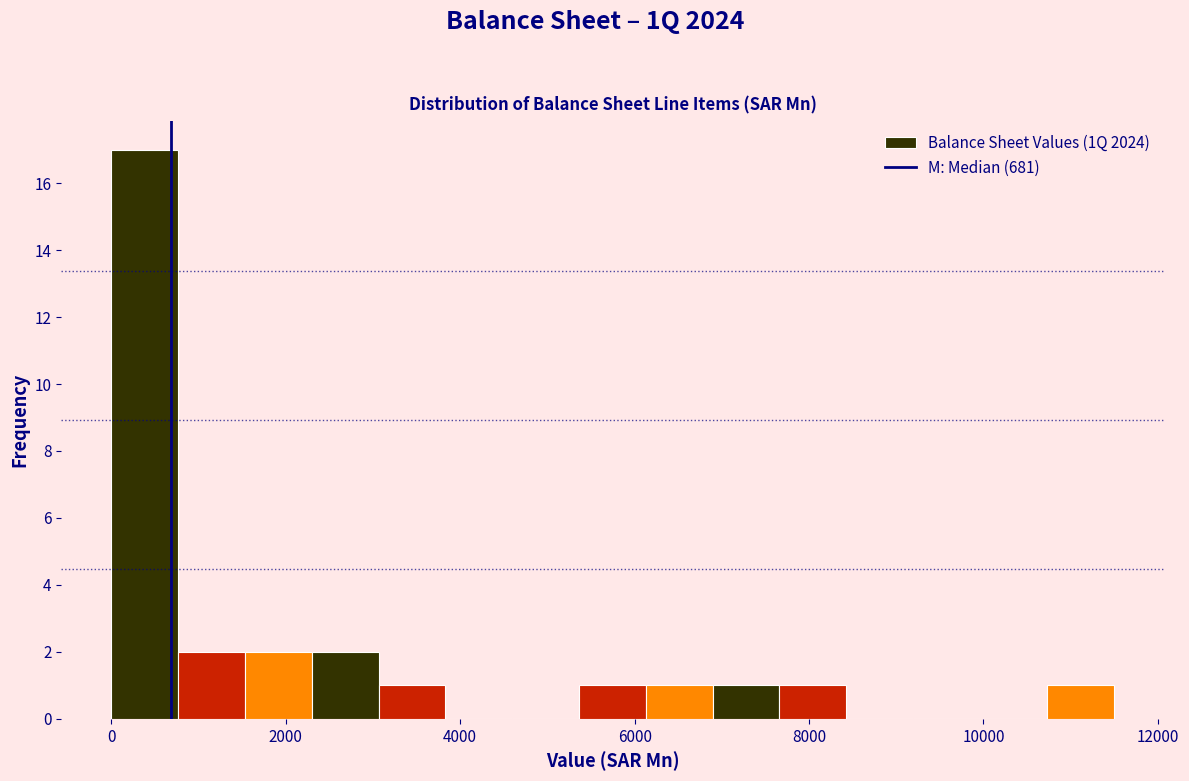

Read against the x-axis, roughly where is the centre of the tallest bar?

400